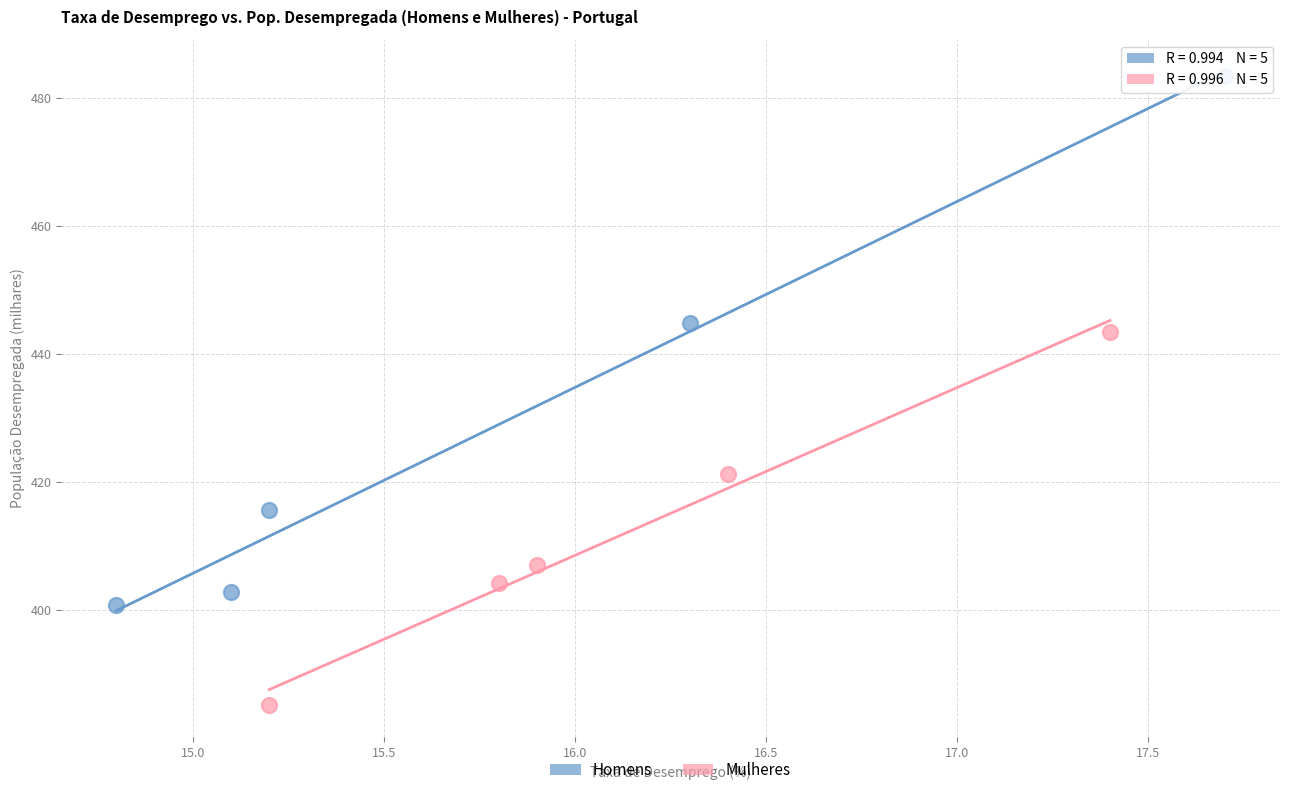

Which series has the largest Y range (max minus min)?

Homens